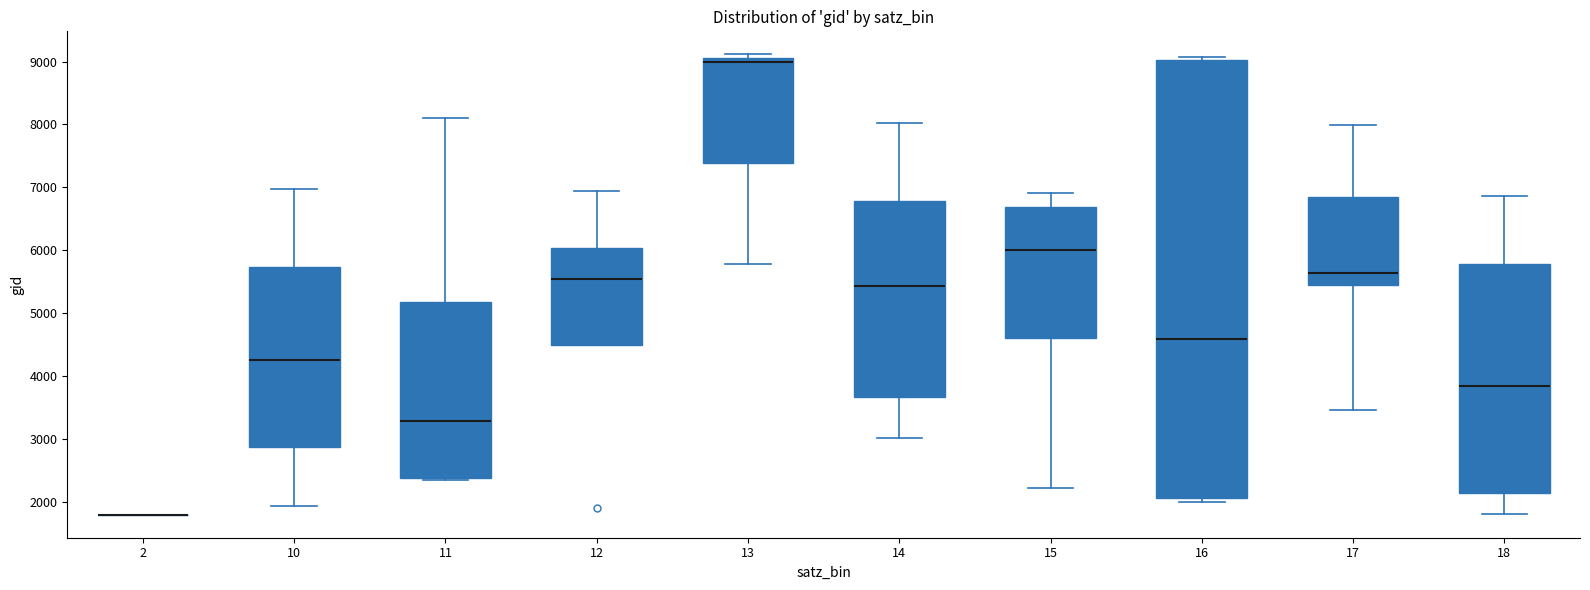

Reading left to right, read every box against the y-axis: the position of its median line, the range the box covers, and the ends of its whiskers. The values are not printed on the chart, so give them approximately, as read against the axis.

2: box collapsed to a line at 1800, whiskers 1800 to 1800
10: median 4300, box 2900 to 5700, whiskers 1900 to 7000
11: median 3300, box 2400 to 5200, whiskers 2300 to 8100
12: median 5500, box 4500 to 6000, whiskers 4500 to 6900
13: median 9000, box 7400 to 9100, whiskers 5800 to 9100 (just above the box's upper edge)
14: median 5400, box 3700 to 6800, whiskers 3000 to 8000
15: median 6000, box 4600 to 6700, whiskers 2200 to 6900
16: median 4600, box 2100 to 9000, whiskers 2000 to 9100
17: median 5600, box 5400 to 6800, whiskers 3500 to 8000
18: median 3800, box 2100 to 5800, whiskers 1800 to 6900